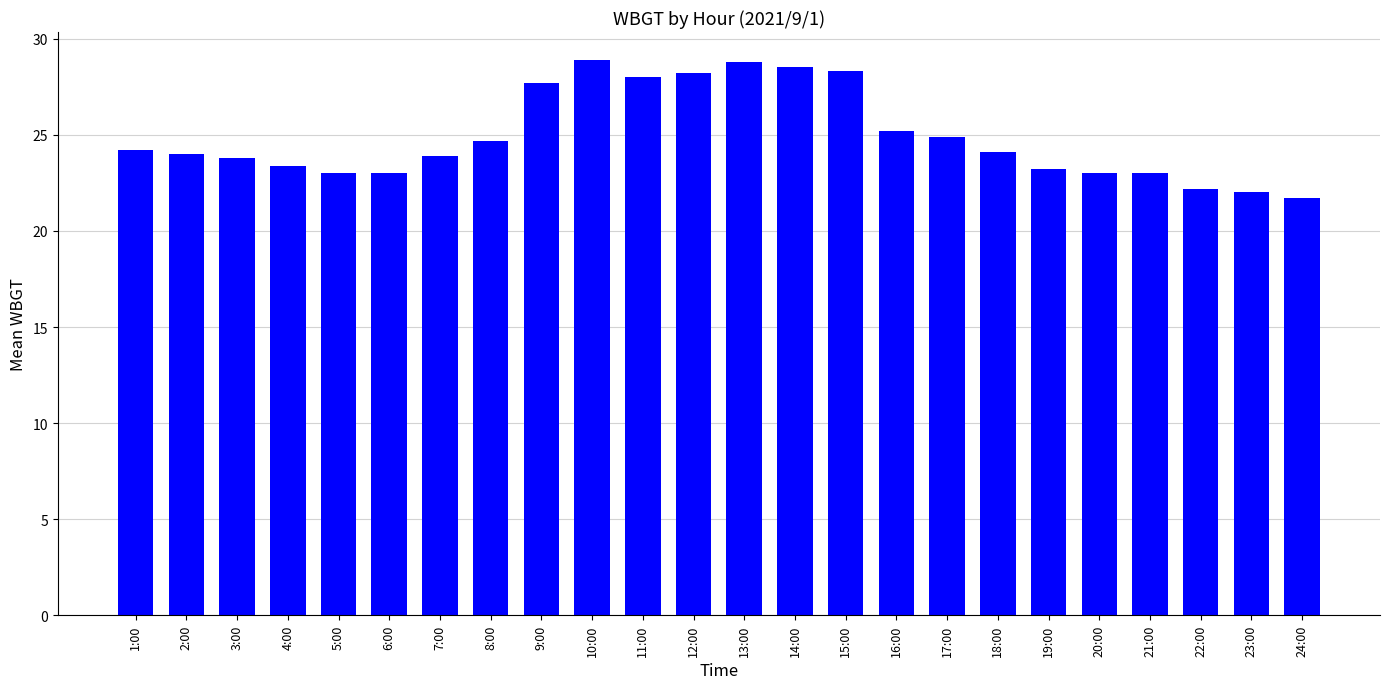

What is the minimum value shown in the chart?

21.7